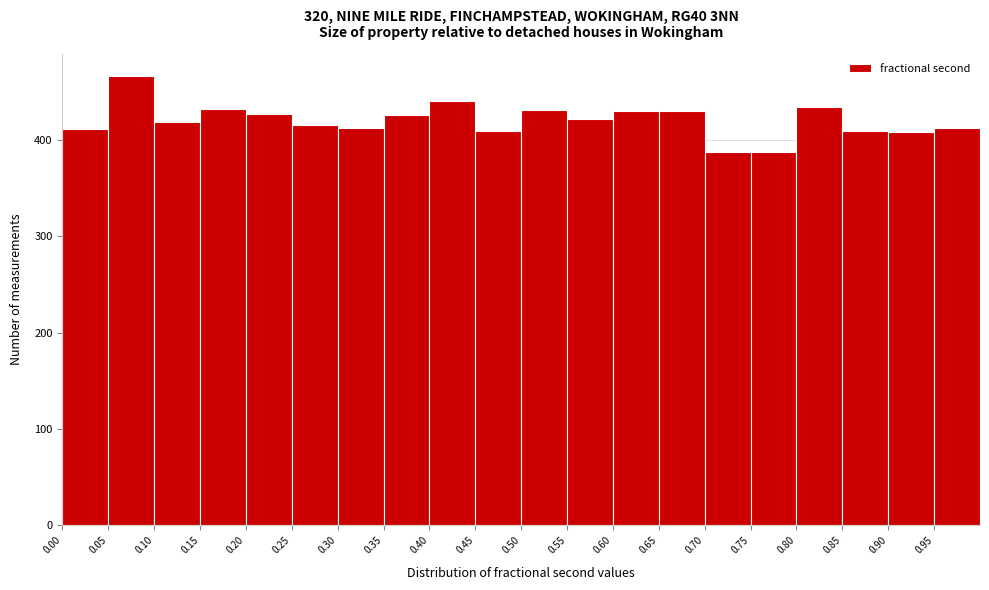

Which range on the x-axis has the tallest bar?

0.05 to 0.10